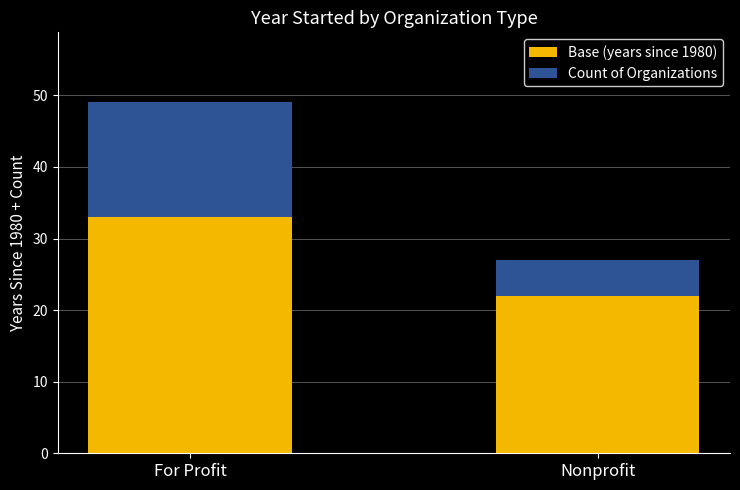

Reading left to right, what are the values for Base (years since 1980)?

33	22